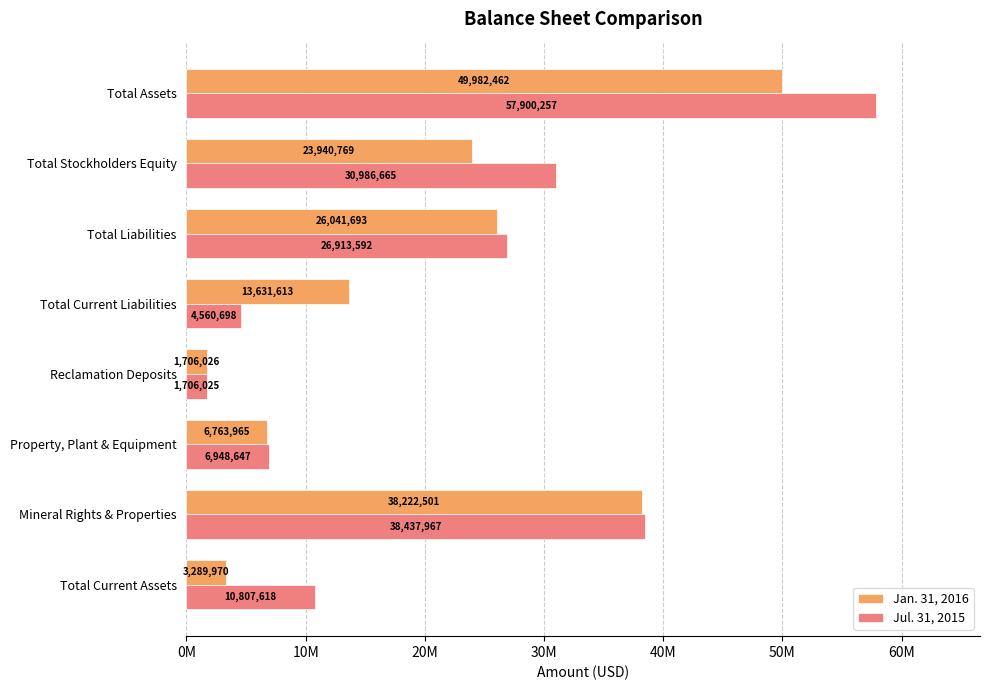

At which label does Jul. 31, 2015 reach its minimum?

Reclamation Deposits